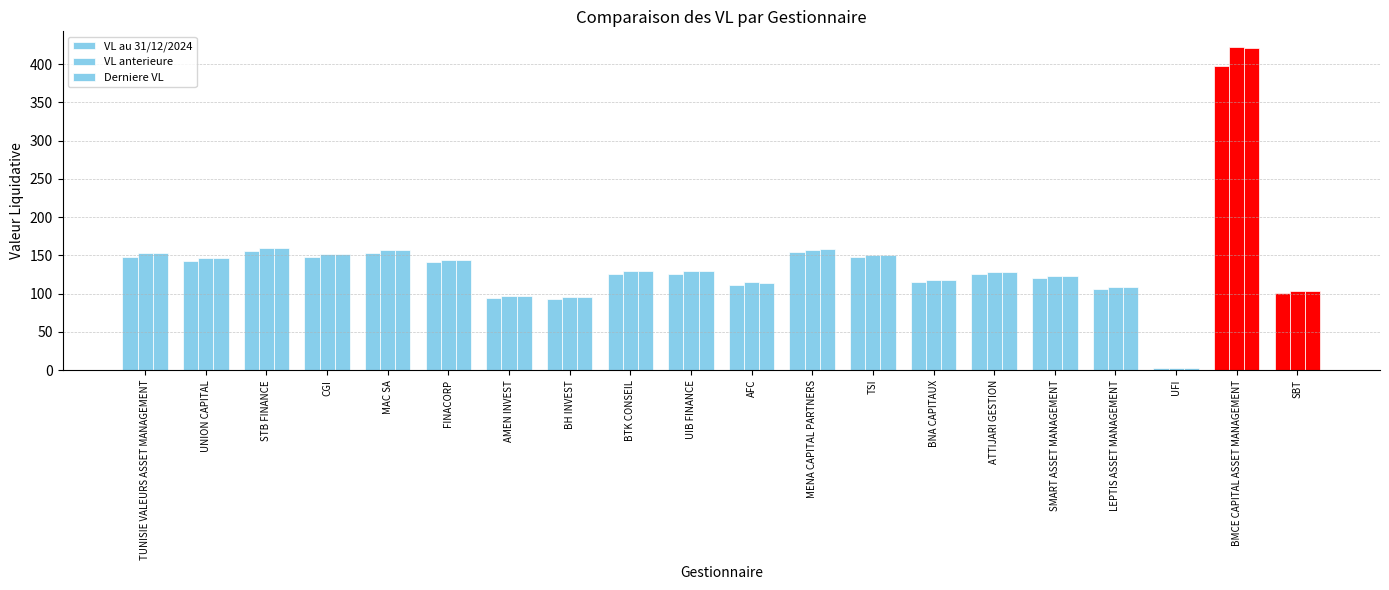

What is the difference between the highest and lowest values at UFI?

0.1